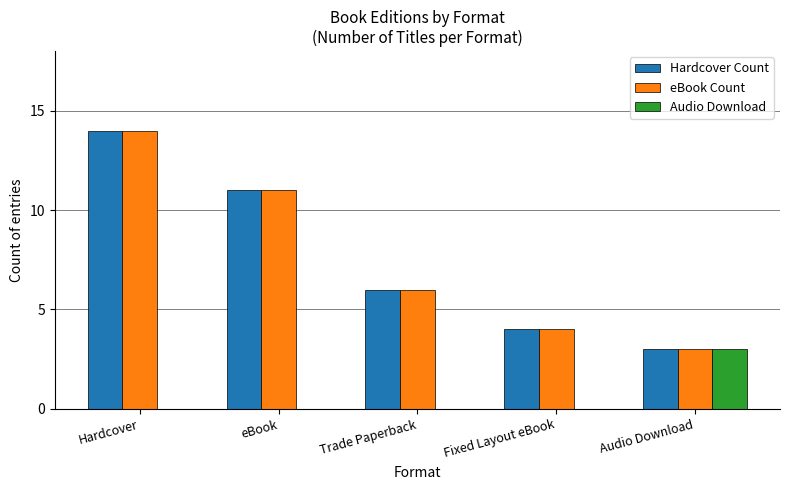

Is the value of eBook Count at eBook greater than the value of Hardcover Count at Trade Paperback?

Yes